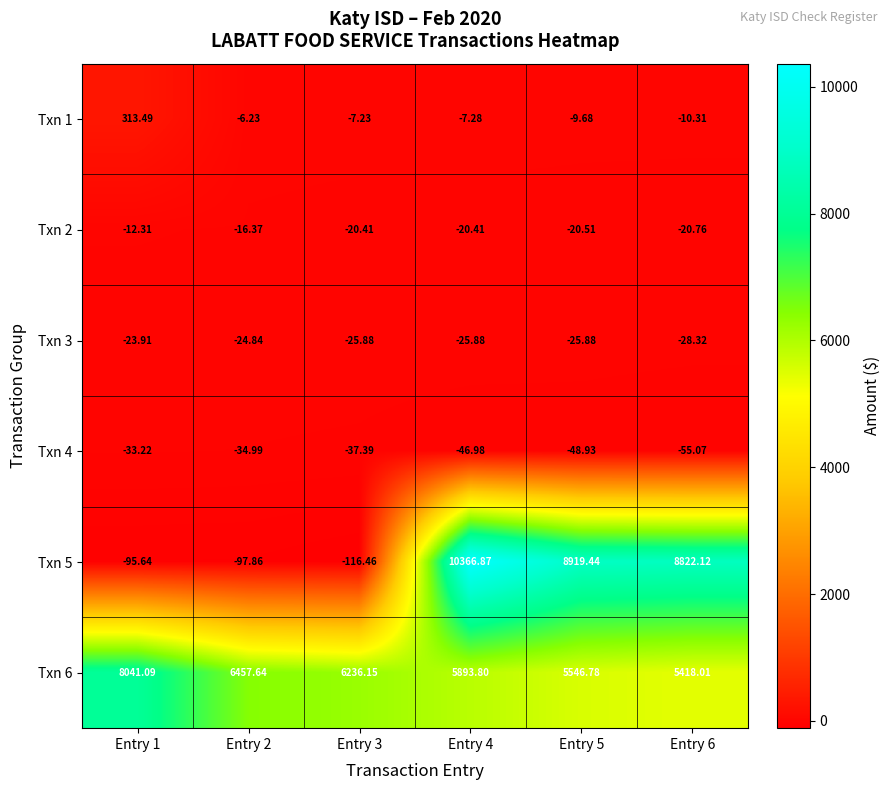

At Entry 5, list the series in order from smallest to largest.

Txn 4, Txn 3, Txn 2, Txn 1, Txn 6, Txn 5